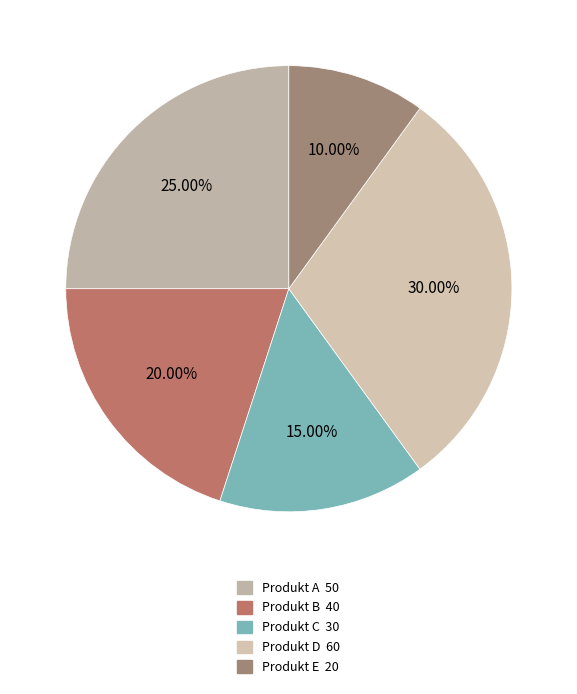

What is the ratio of the value at Produkt B to the value at Produkt A?

0.8